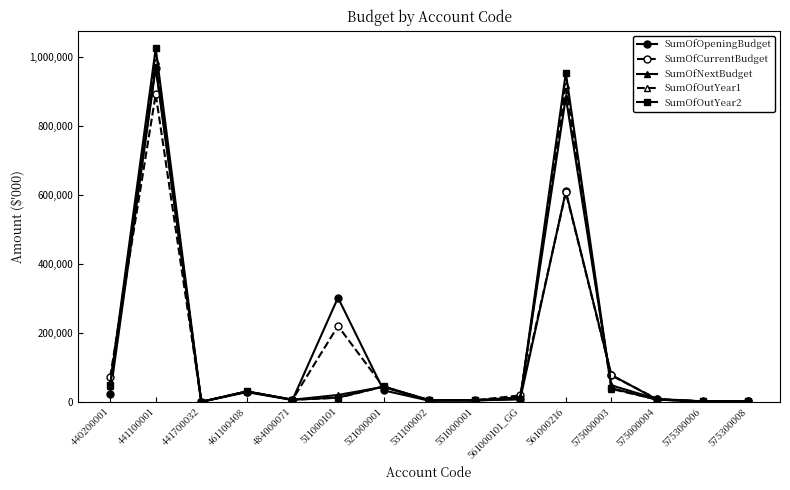

In SumOfNextBudget, how many points are lower than both neighbors (excluding endpoints)?

4